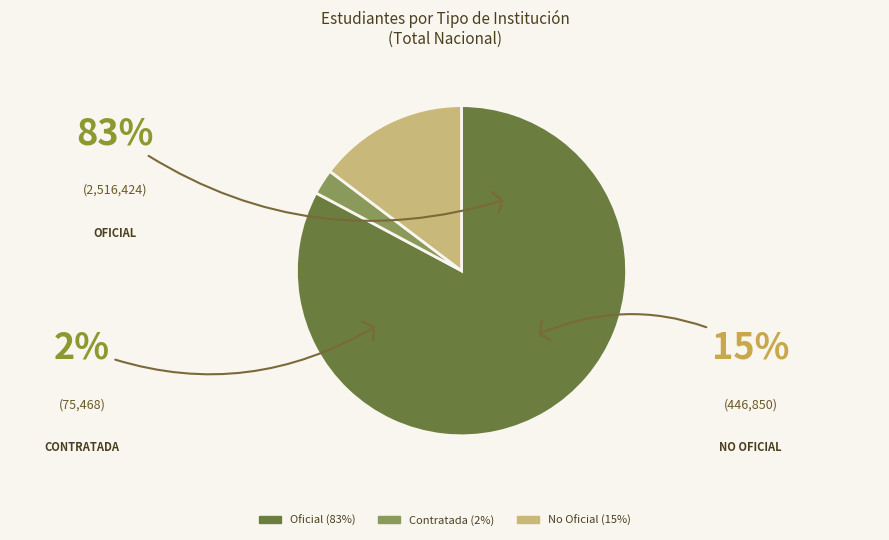

Rank the categories by value from highest to lowest.

Oficial, No Oficial, Contratada